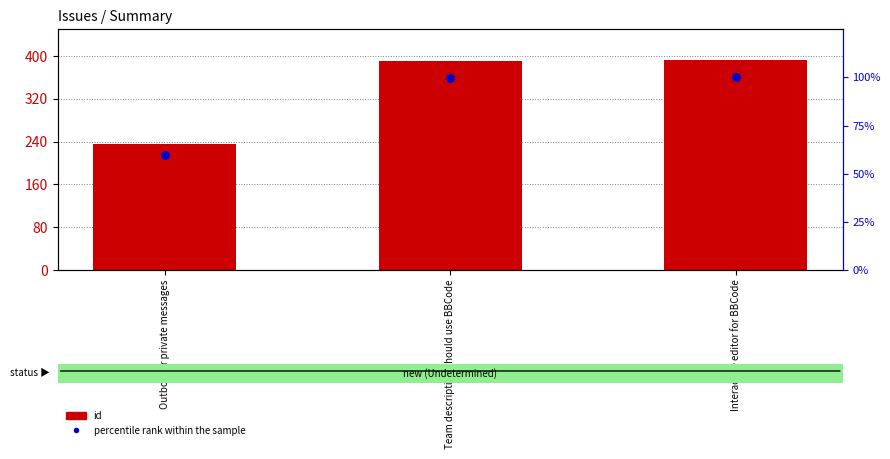

Which series has the widest spread of Y values?

id